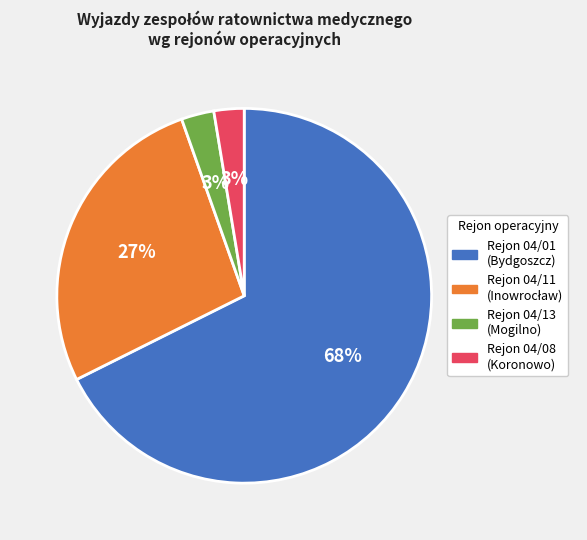

Is there a majority slice in this chart?

Yes